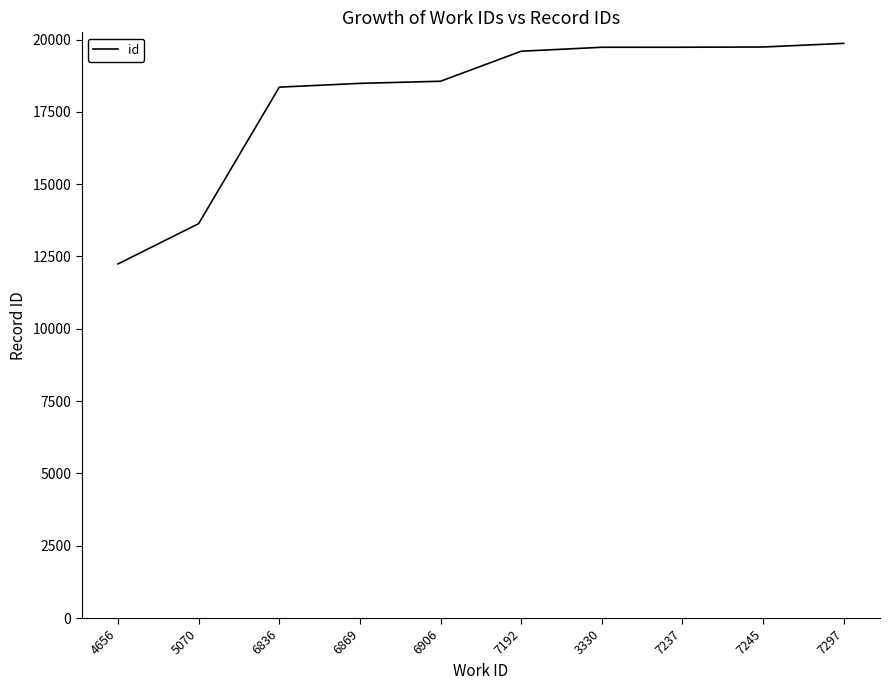

What is the difference between the maximum and minimum values?

7626